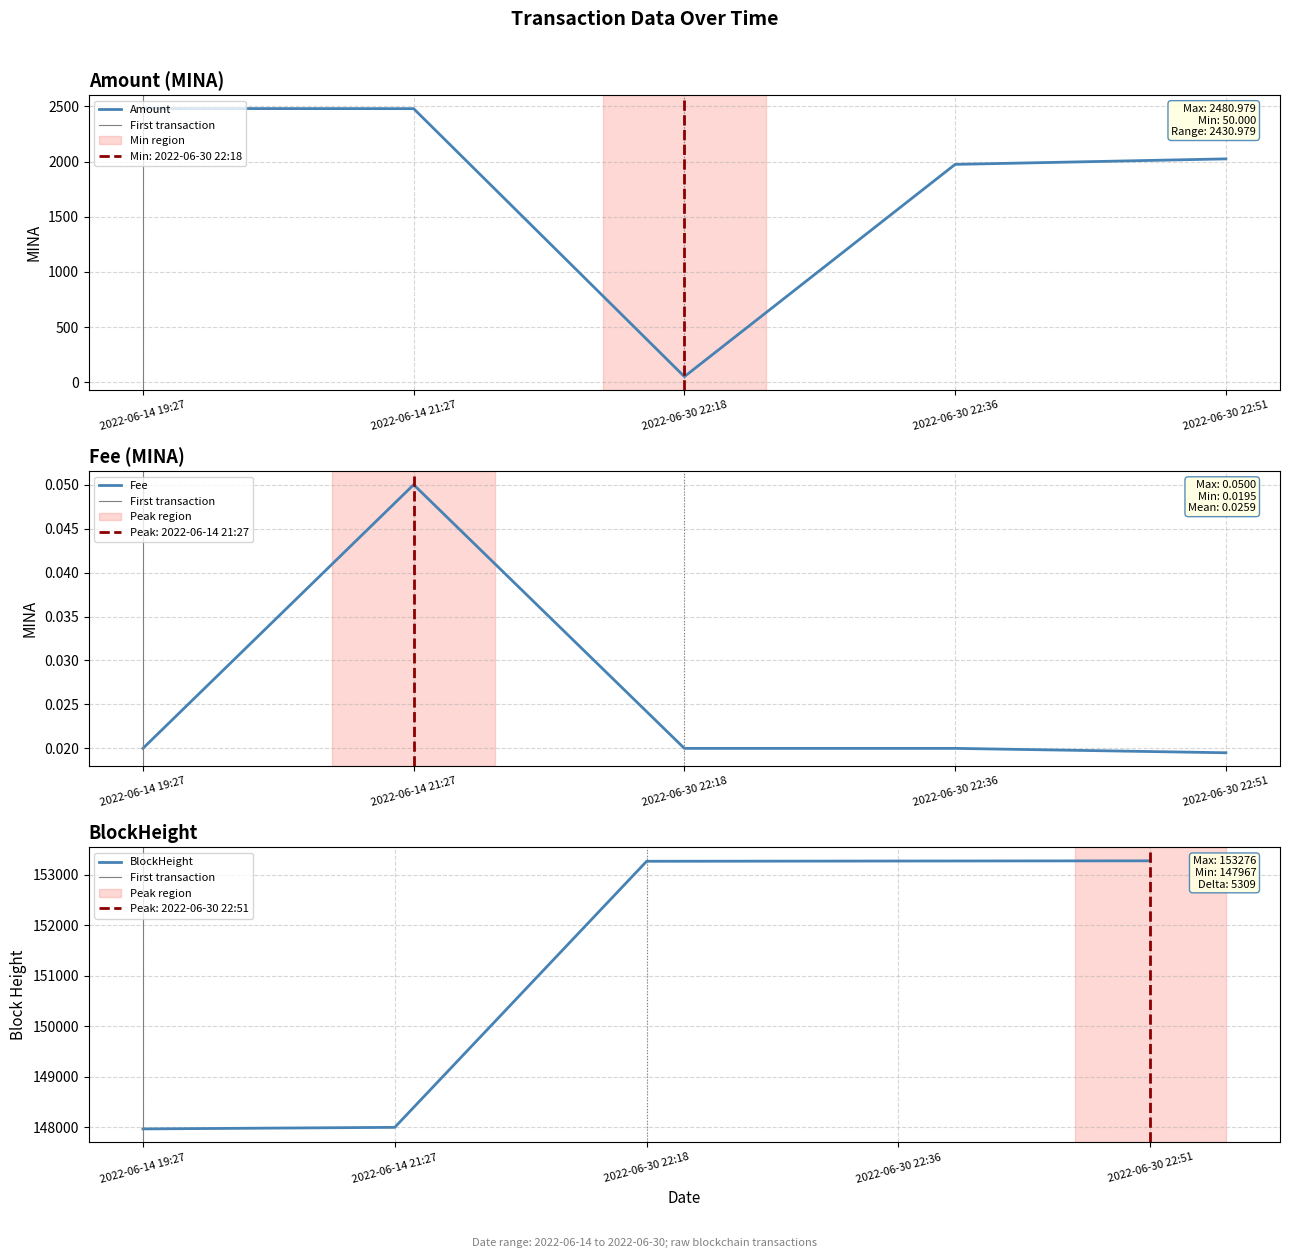

Read the Amount value at 2022-06-14 19:27.

2481.0